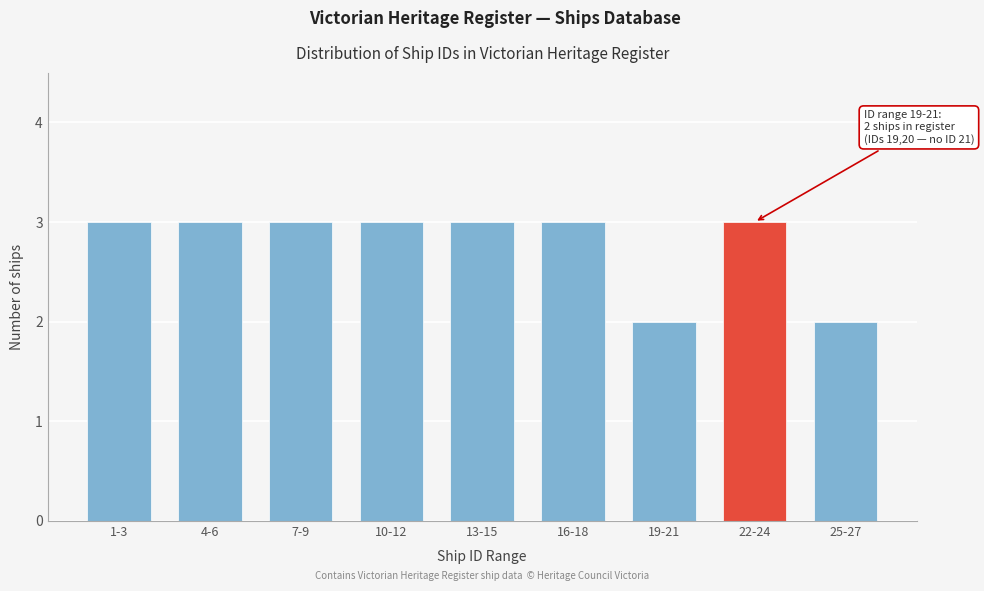

Reading left to right, transcribe all the data shown in this chart.

1-3=3	4-6=3	7-9=3	10-12=3	13-15=3	16-18=3	19-21=2	22-24=3	25-27=2